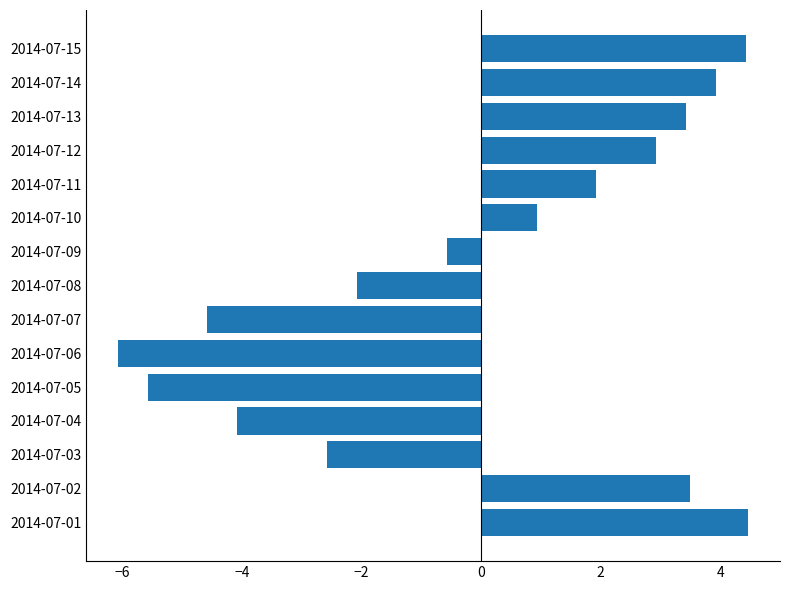

How many data points are above 0?

8